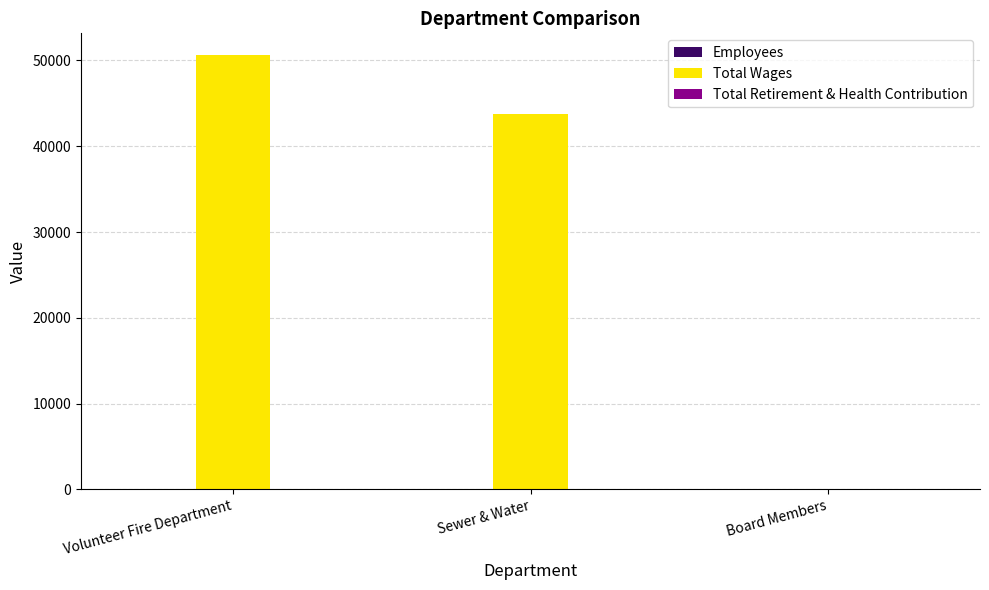

At which category is the sum across all series the highest?

Volunteer Fire Department